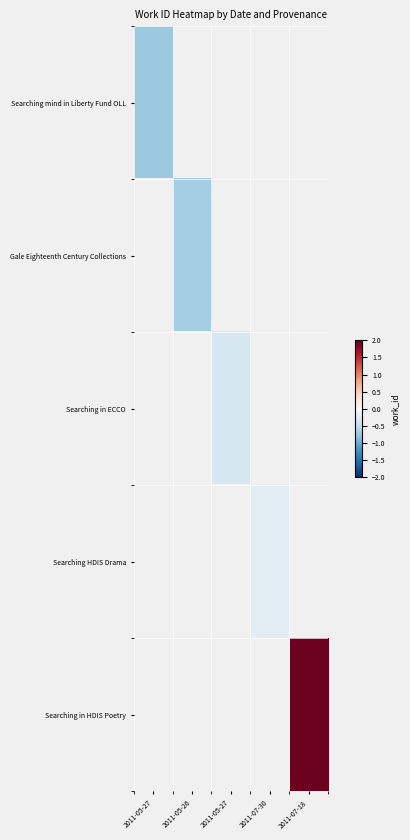

How many categories are shown in the chart?

5